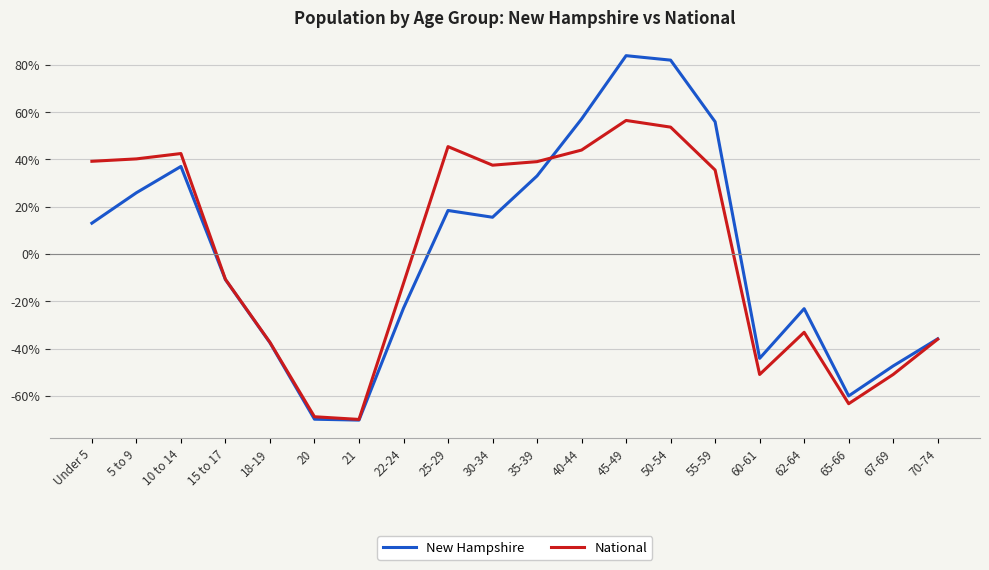

True or false: New Hampshire has a value of 26.6 at 25-29.

False